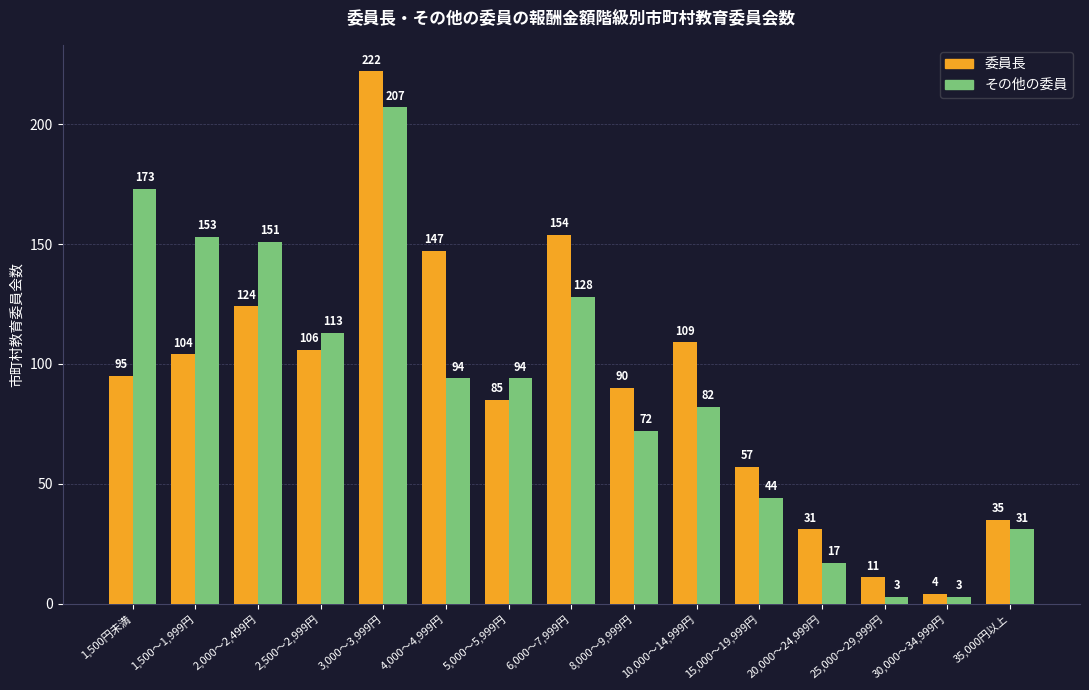

What is the minimum value for その他の委員?

3